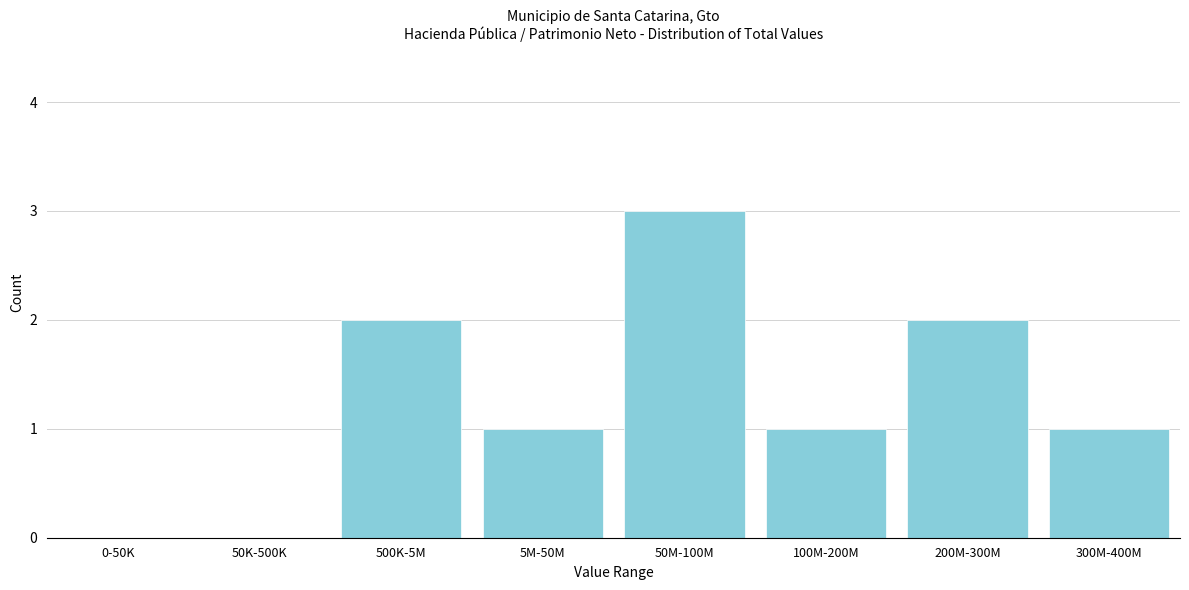

Reading right to left, transcribe all the data shown in this chart.

300M-400M=1	200M-300M=2	100M-200M=1	50M-100M=3	5M-50M=1	500K-5M=2	50K-500K=0	0-50K=0